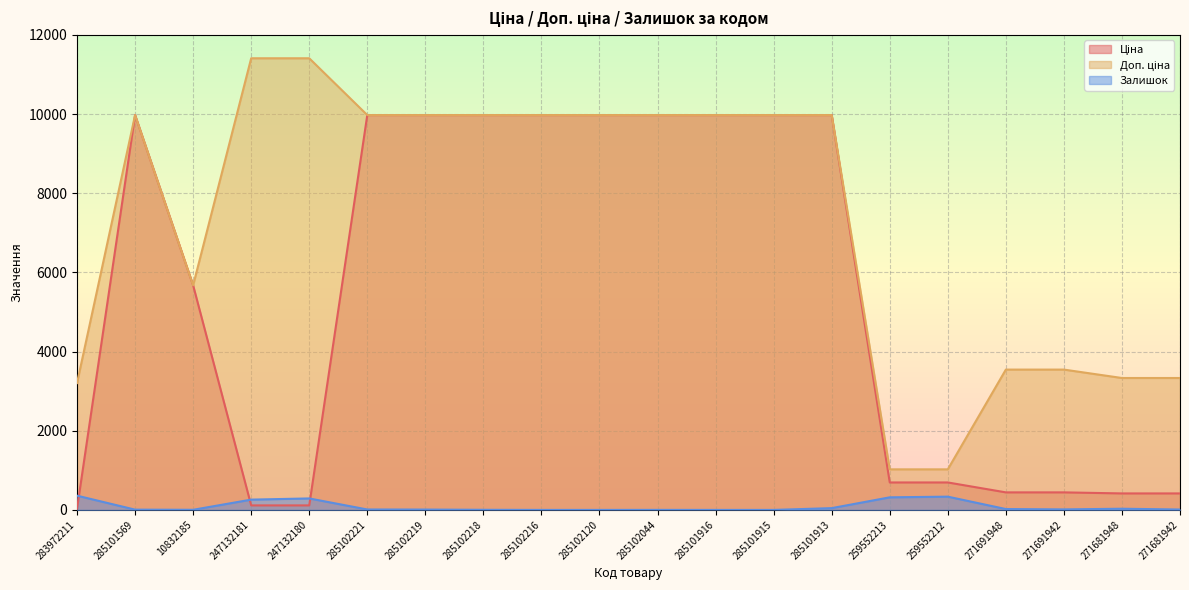

How many lines are shown in the chart?

3